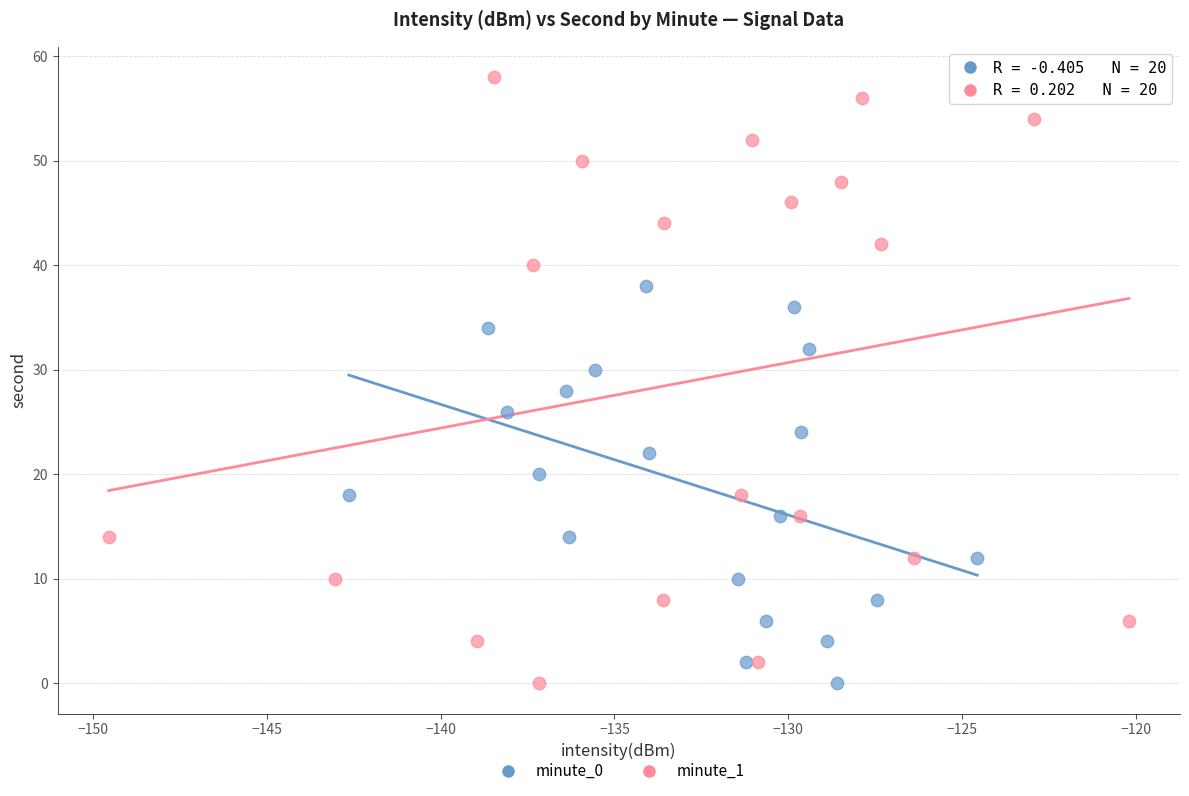

Which series has the widest spread of Y values?

minute_1